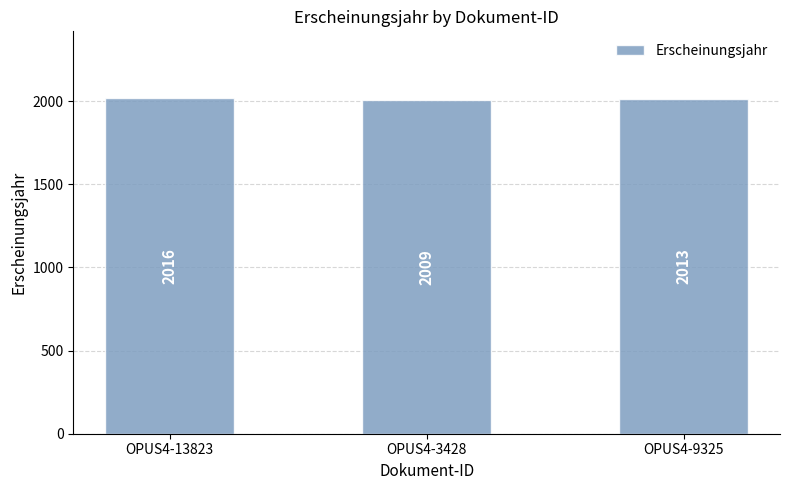

True or false: the data shows 2013 at OPUS4-9325.

True